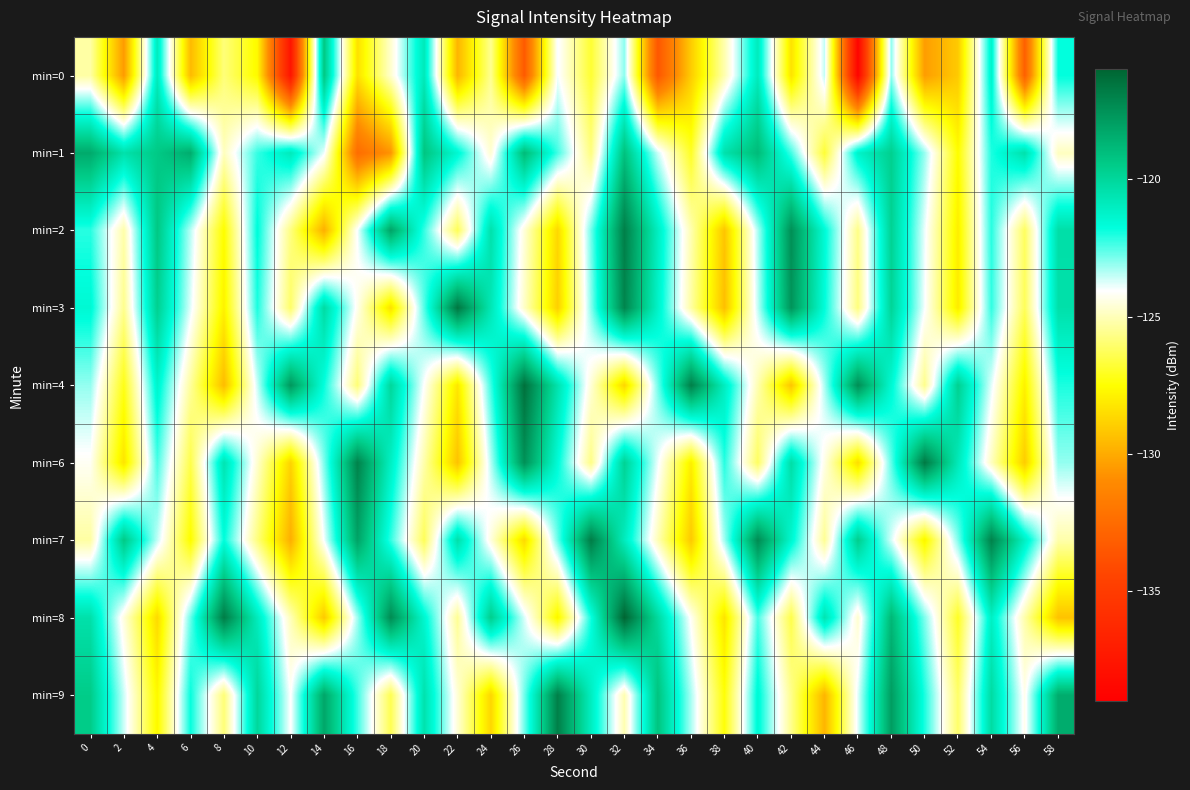

What is the difference between the highest and lowest values at 44?

9.1